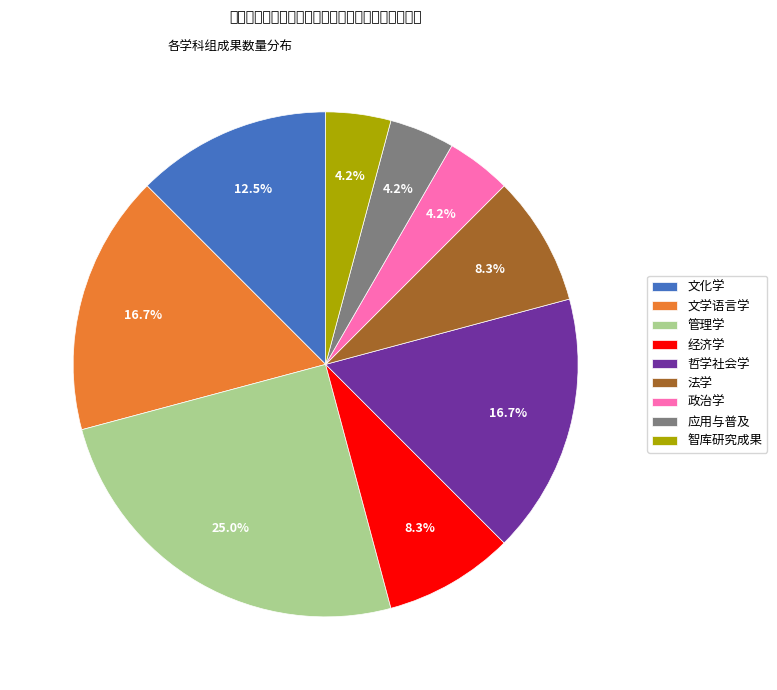

To the nearest percent, what is the difference between the 法学 and 管理学 slice percentages?

17%